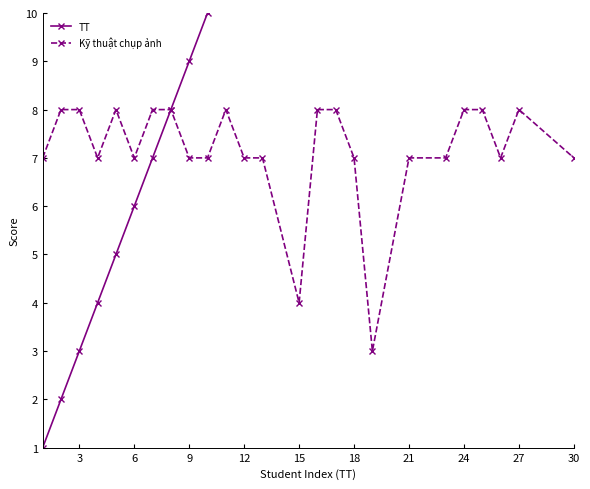

The value of Kỹ thuật chụp ảnh at 3 is 5. True or false?

False